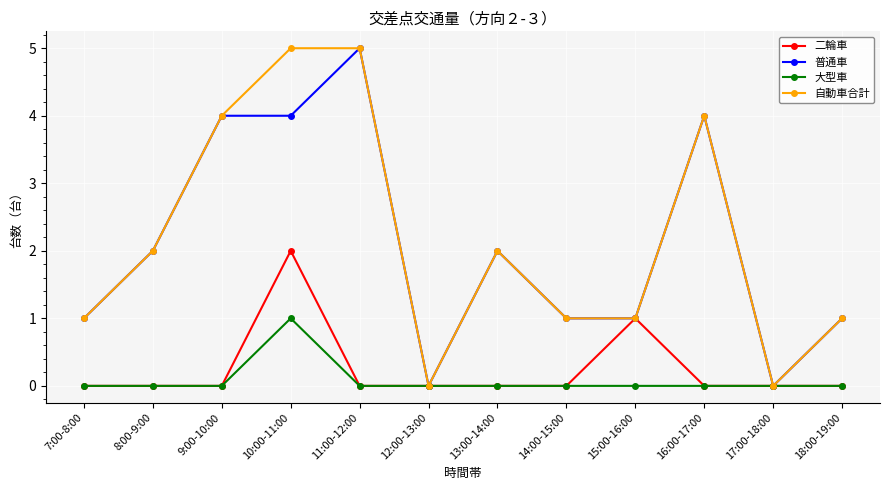

Which series has the largest total across all categories?

自動車合計